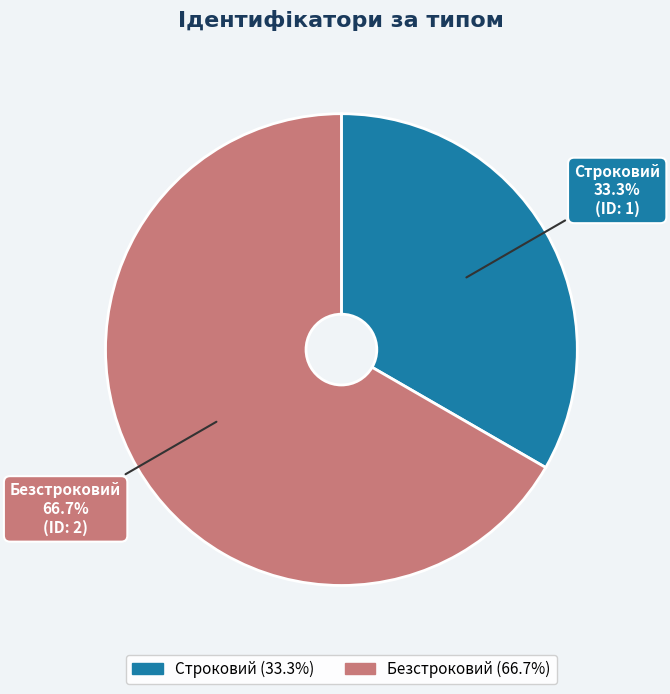

To the nearest percent, what is the difference between the largest and smallest slice percentages?

33%